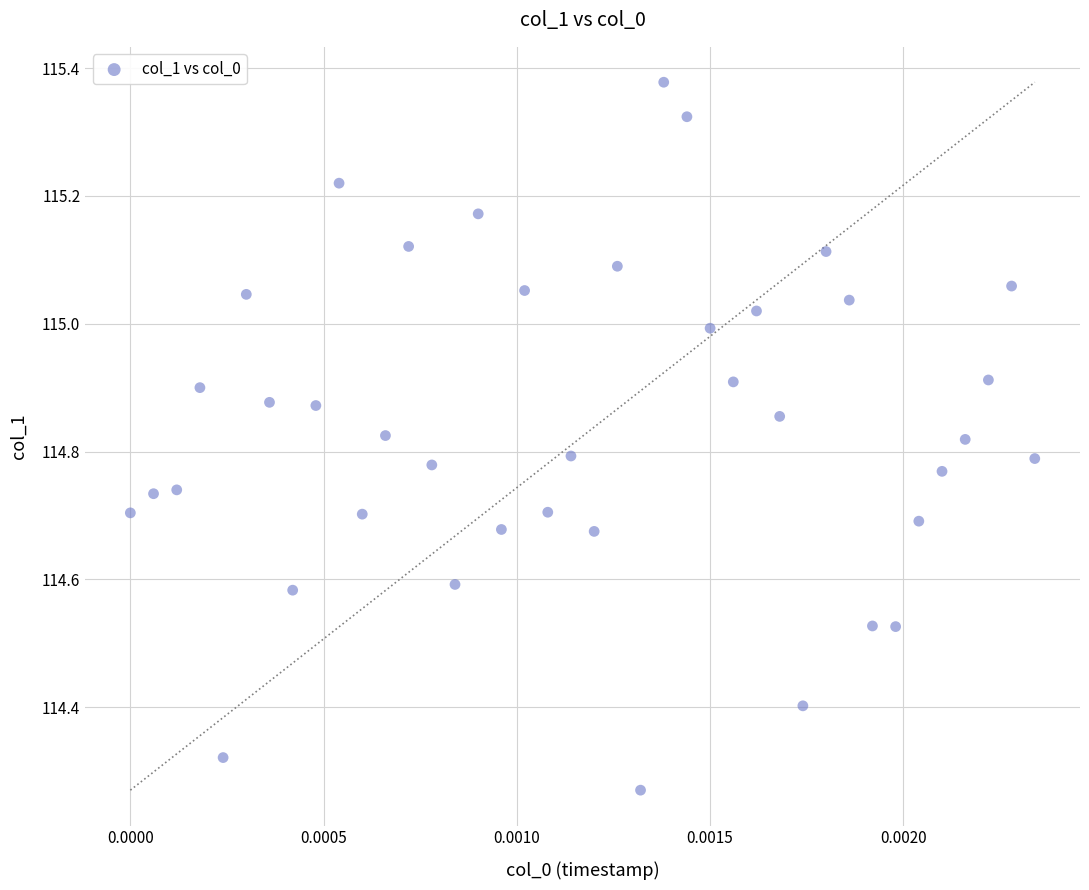

What is the range of Y values (max minus min)?

1.1